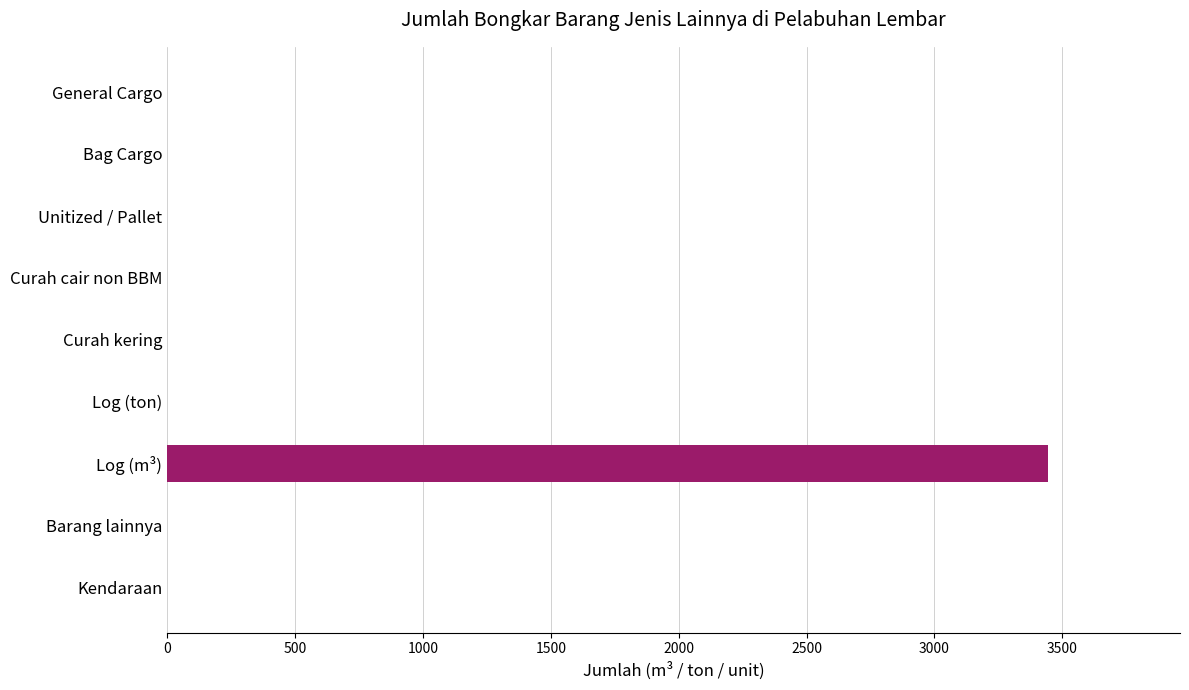

At which category does the chart reach its peak across all series?

Log (m³)